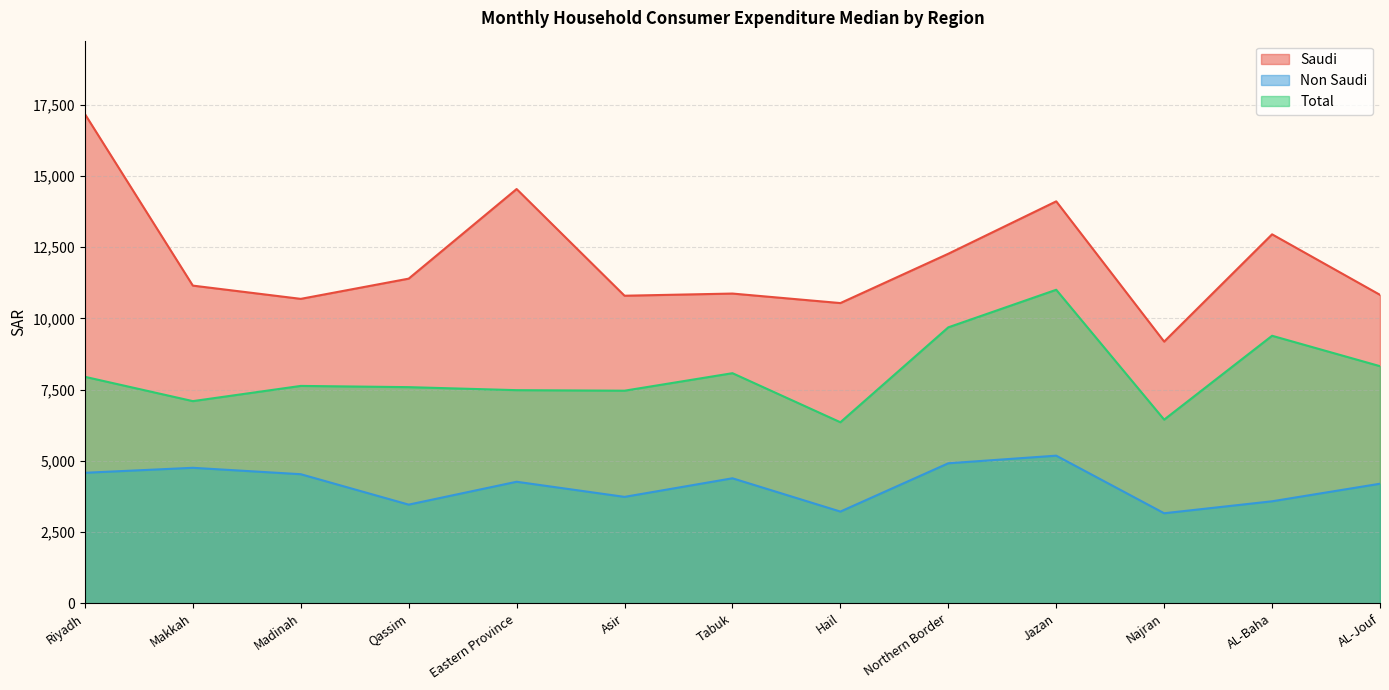

What is the average value of the Total series?

8040